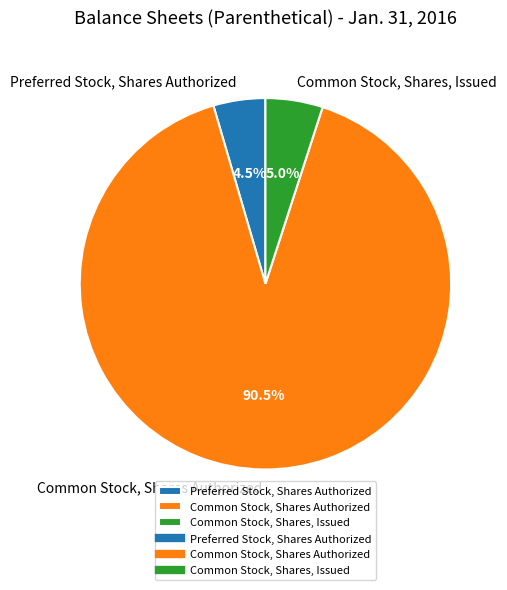

To the nearest percent, what percentage of the pie is Common Stock, Shares, Issued?

5%